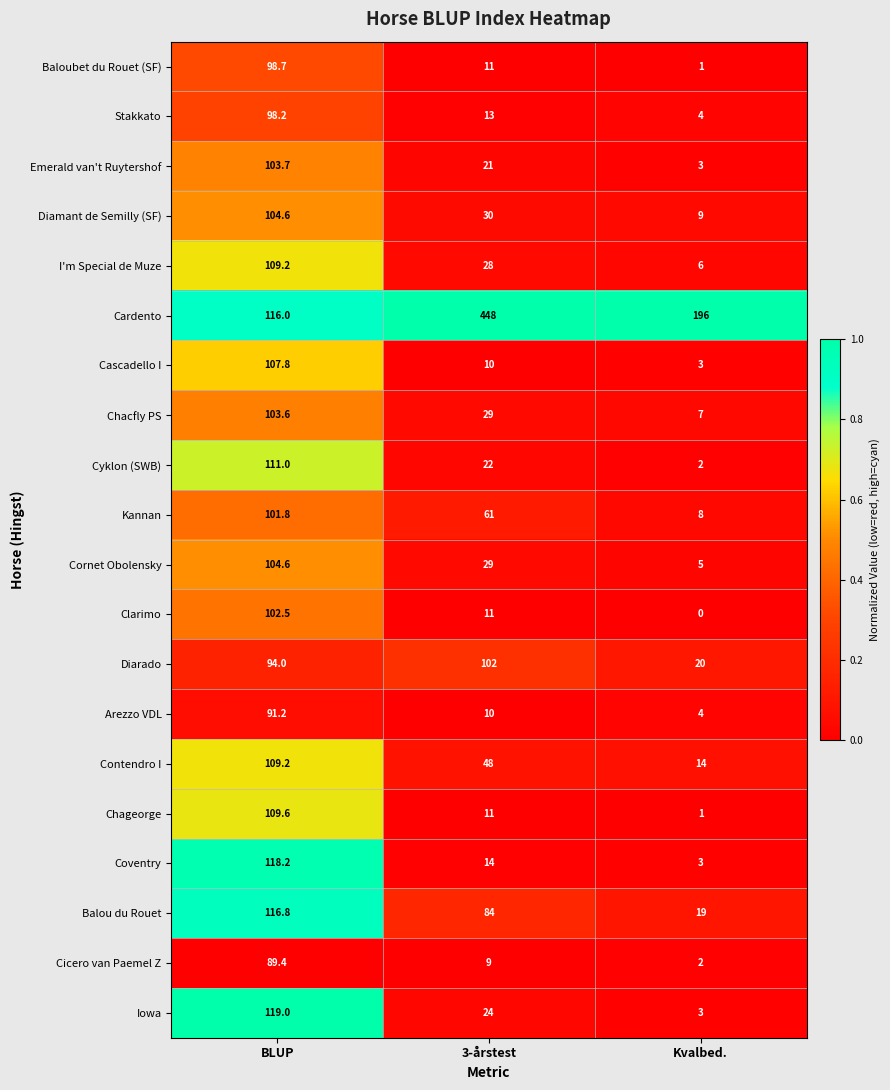

What is the maximum value shown in the chart?

448.0